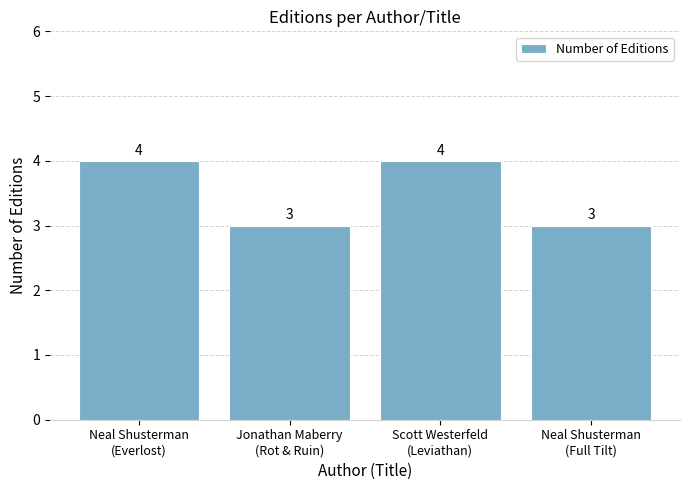

True or false: the data shows 5 at Jonathan Maberry
(Rot & Ruin).

False